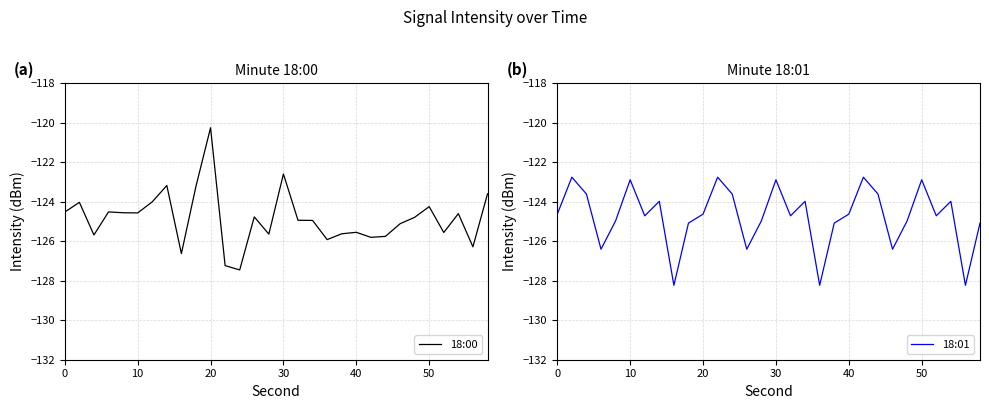

What is the lowest value of the 18:00 series?

-127.5